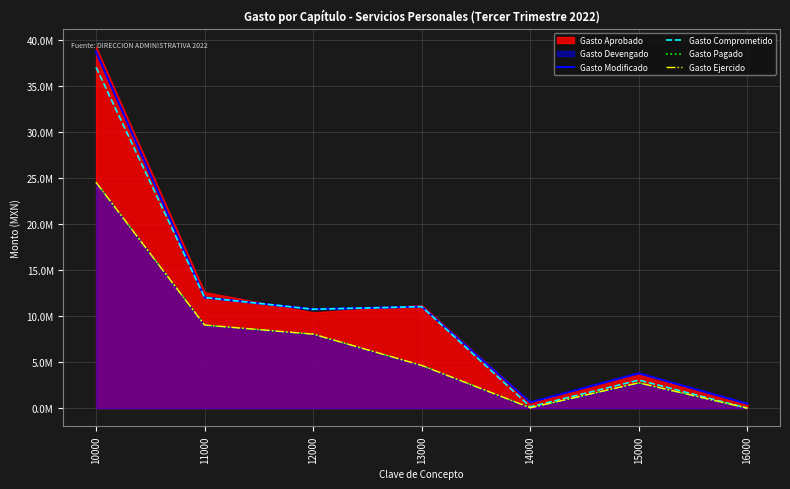

Is it true that Gasto Ejercido equals 944560.1 at 15000?

False